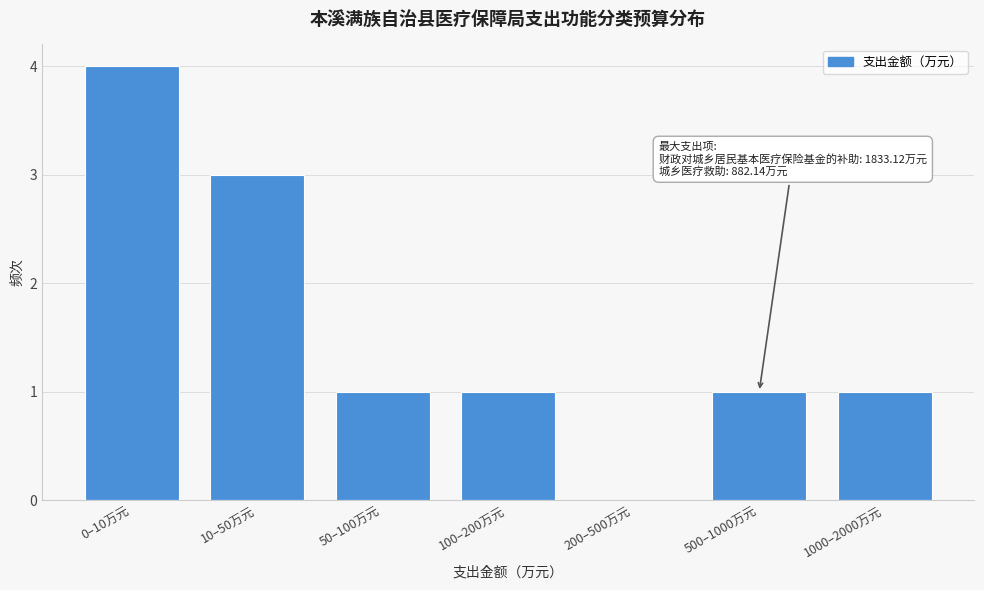

Reading right to left, transcribe all the data shown in this chart.

1000–2000万元=1	500–1000万元=1	200–500万元=0	100–200万元=1	50–100万元=1	10–50万元=3	0–10万元=4